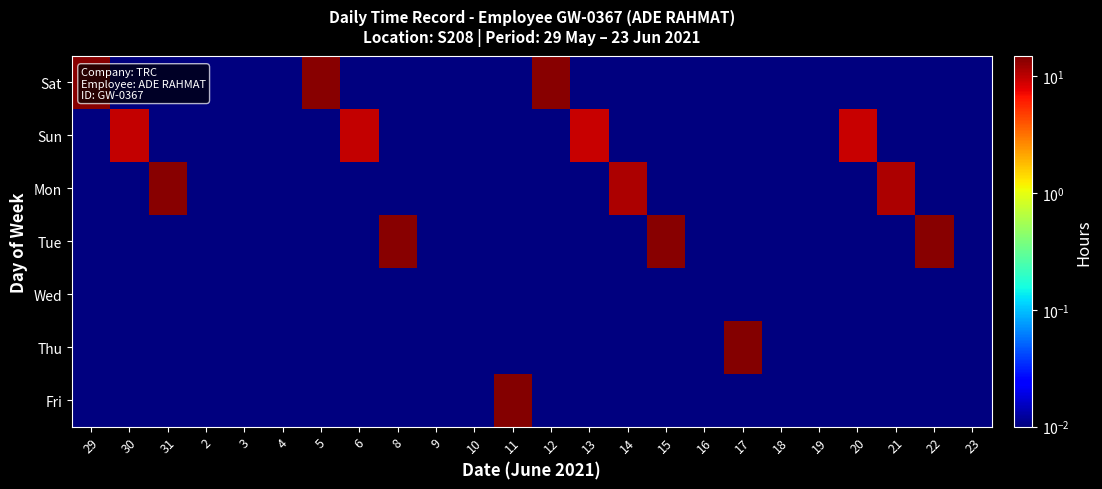

What is the spread (max minus min) of values at 13?

9.4